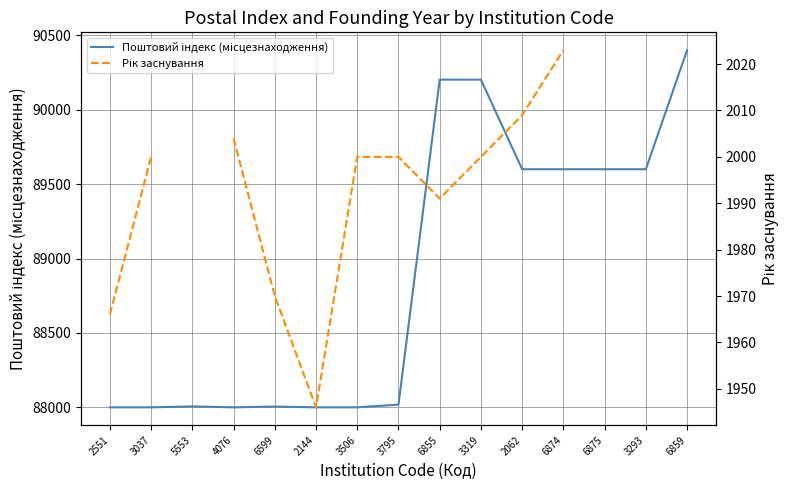

Which series has the largest range (max minus min)?

Поштовий індекс (місцезнаходження)